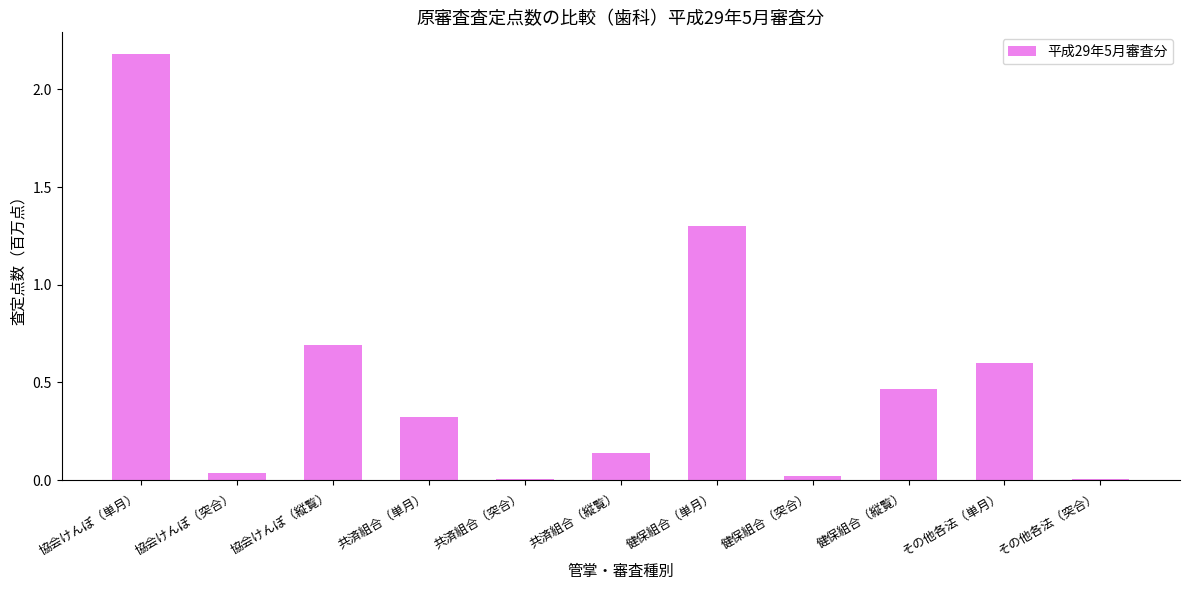

Does the chart contain stacked bars?

No